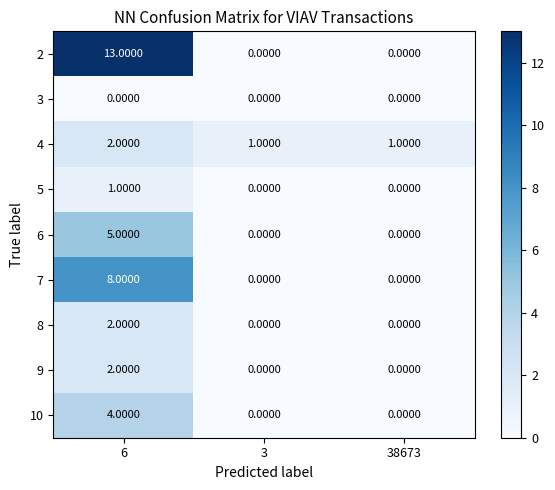

What is the difference between the highest and lowest values at 6?

13